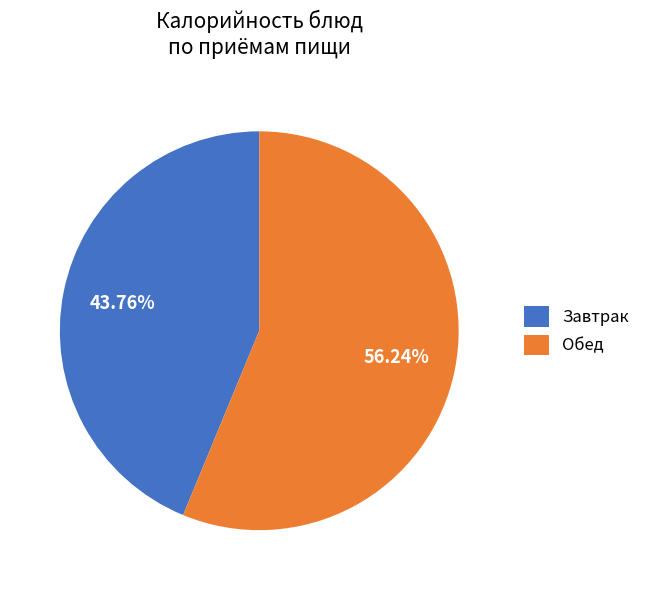

What is the smallest slice in the pie chart?

Завтрак